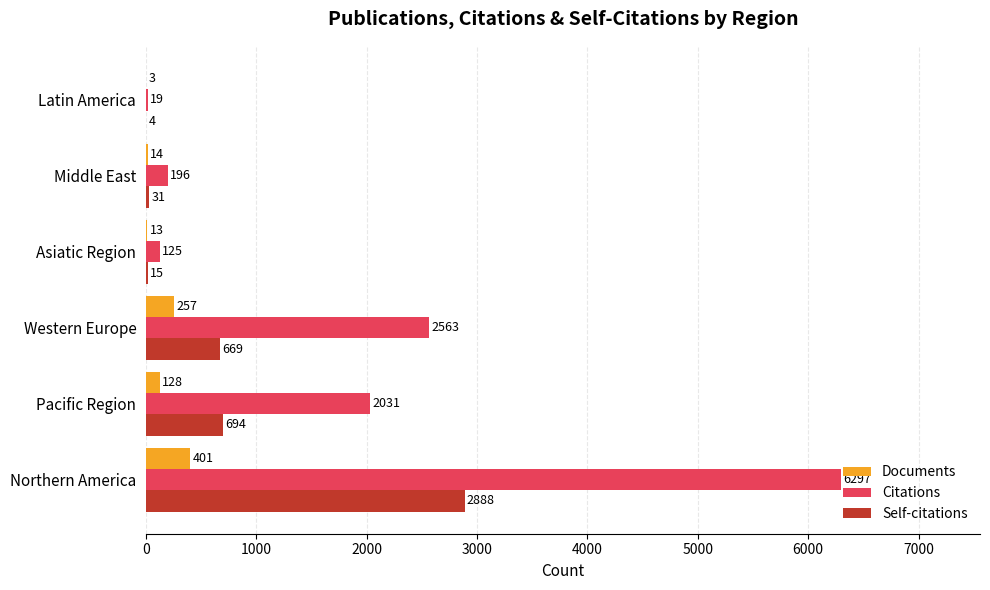

What is the sum of the Self-citations values at Northern America and Middle East?

2919